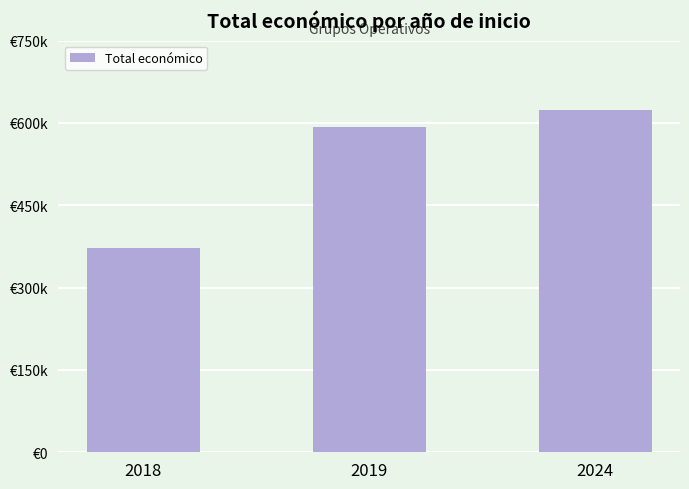

What value does the data have at 2018?

372900